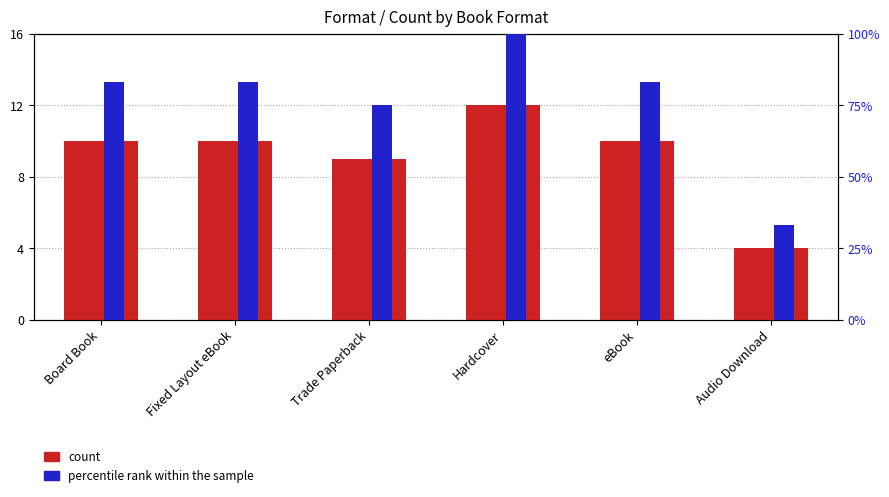

What is the average value of the percentile rank within the sample series?

3.1